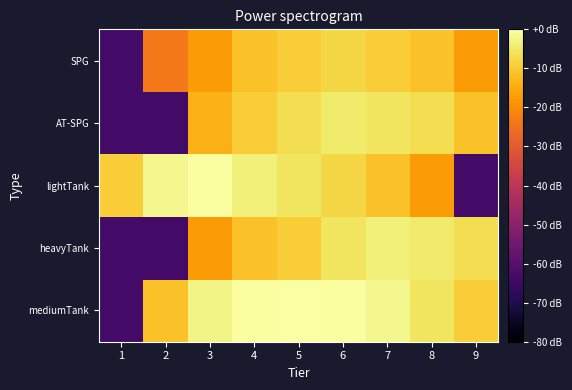

Rank the series at 1 from lowest to highest value.

mediumTank, heavyTank, AT-SPG, SPG, lightTank